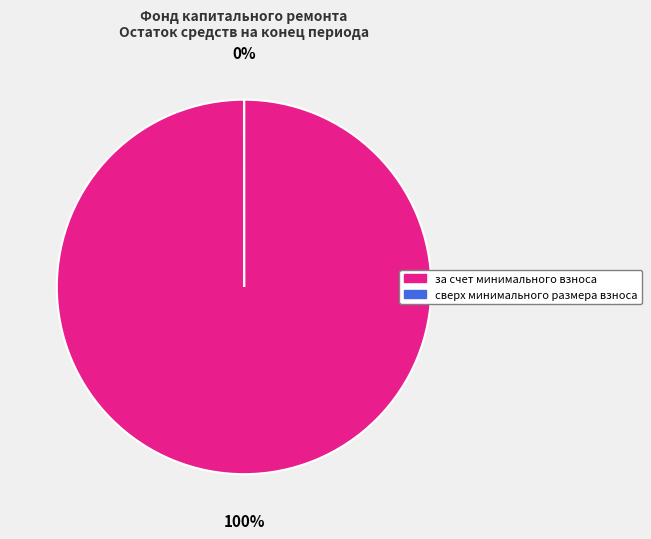

What is the majority slice?

за счет минимального взноса